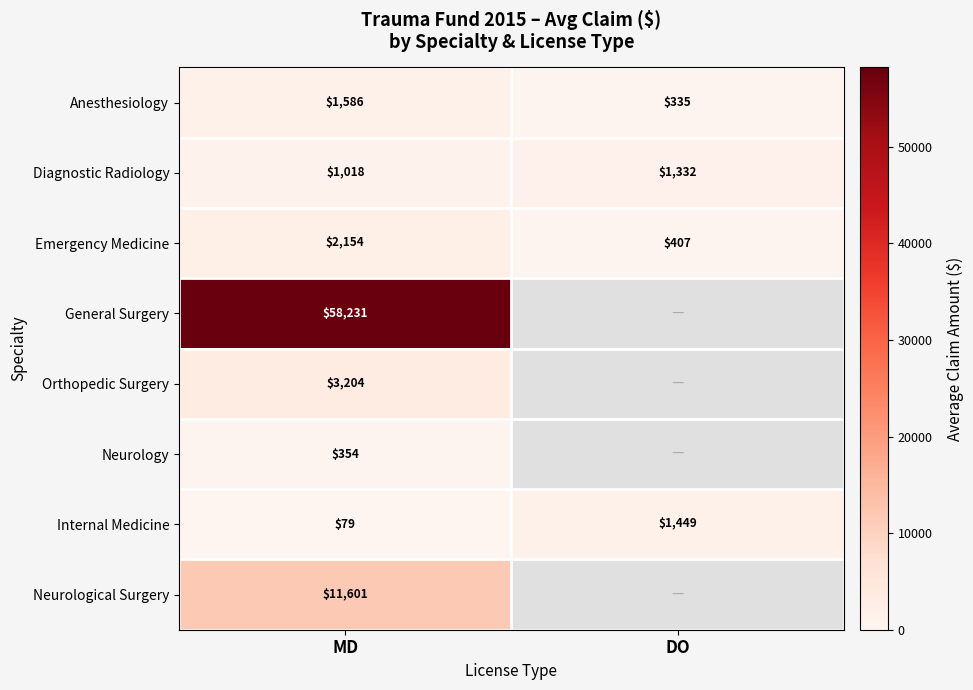

What is the difference between the highest and lowest values at MD?

58152.0